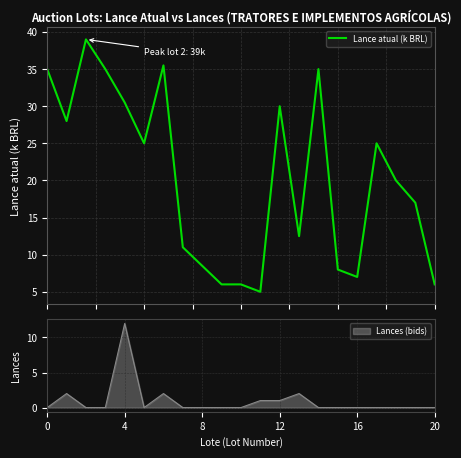

Is it true that Lances (bids) equals 1 at 12?

True